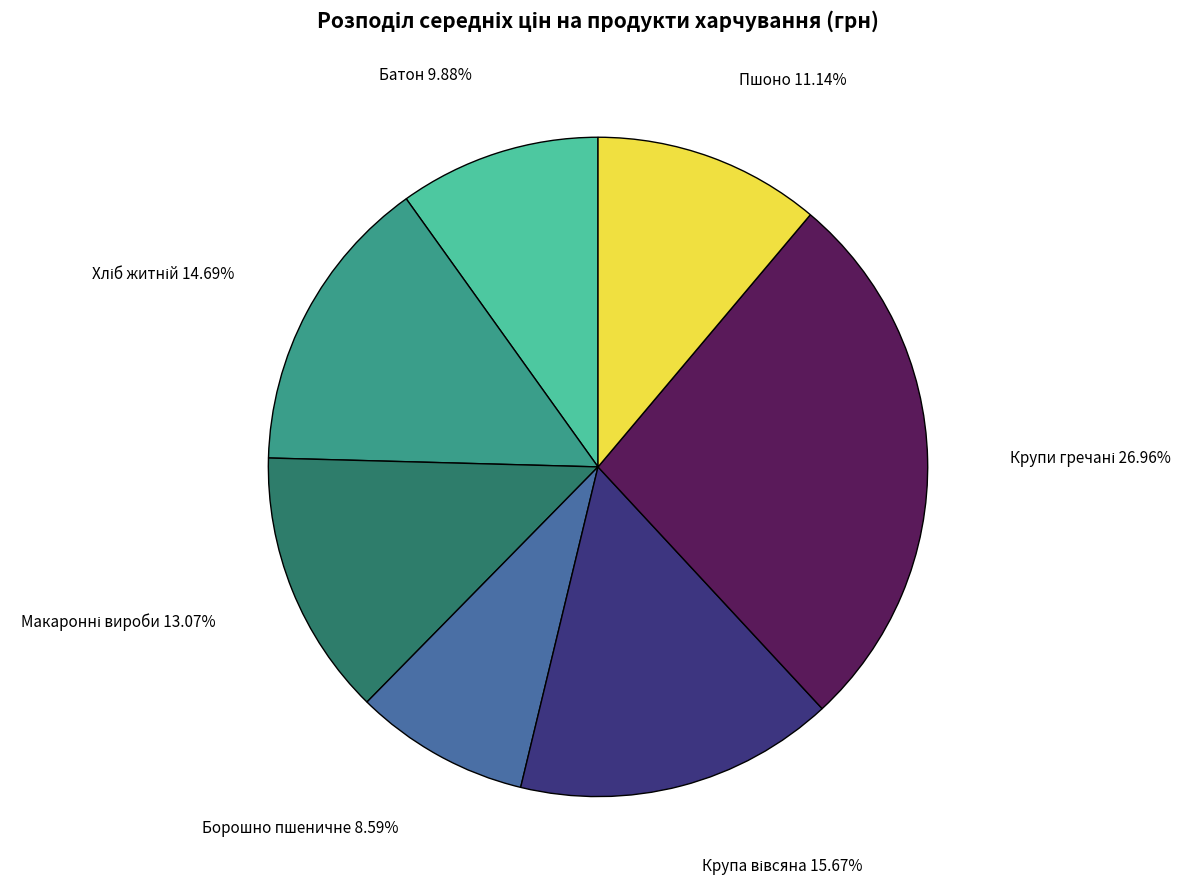

How many slices are in this pie chart?

7